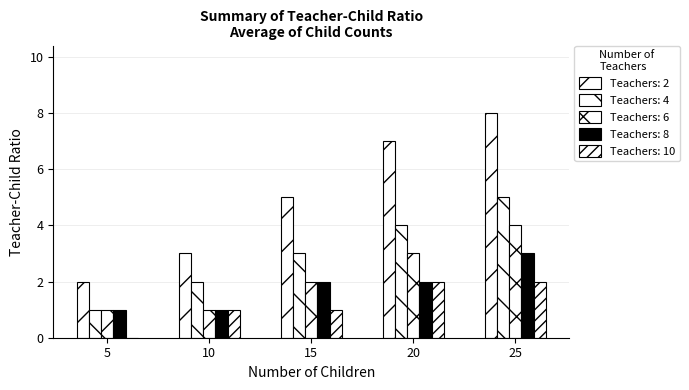

At which category is the sum across all series the highest?

25